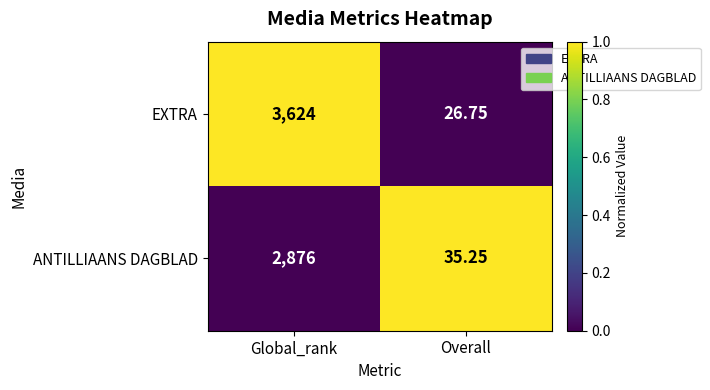

At which label is ANTILLIAANS DAGBLAD closest to 1455?

Overall